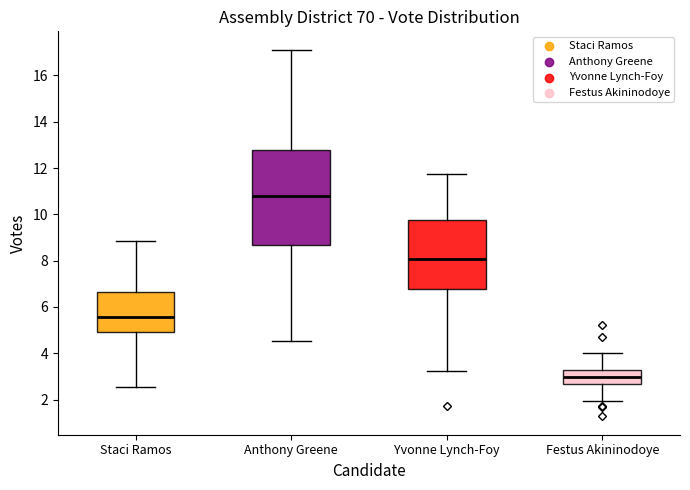

Where does the lower whisker of the box for Anthony Greene end on the y-axis? The values are not printed on the chart, so give them approximately, as read against the axis.

4.6